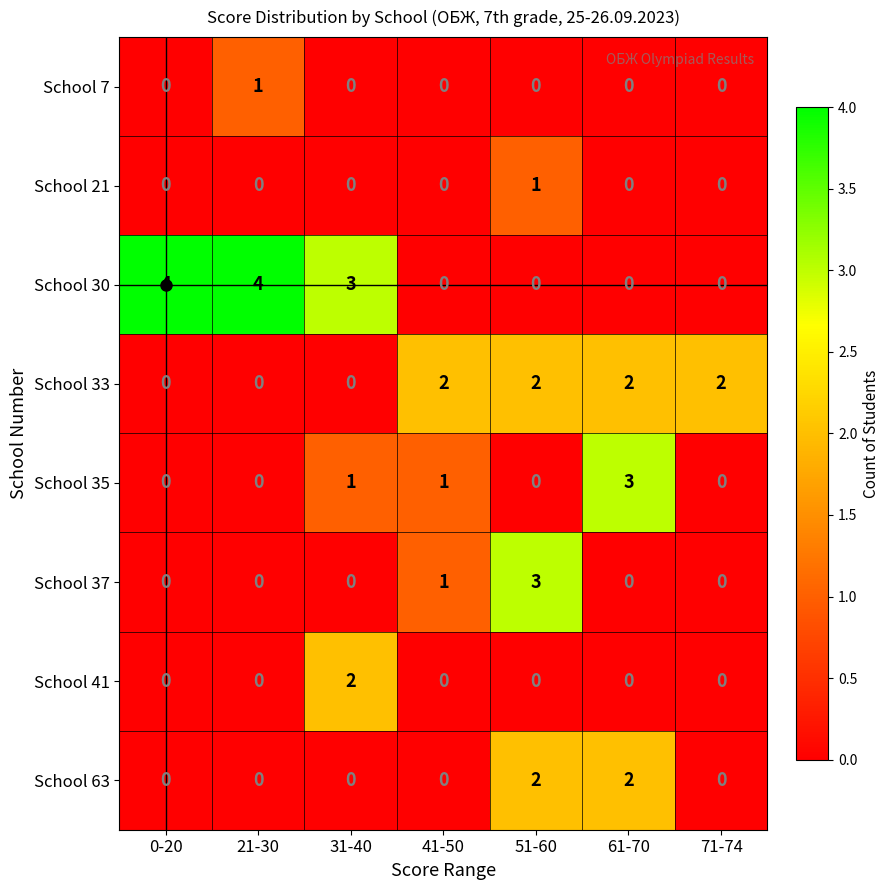

What is the sum of the School 30 values at 21-30 and 51-60?

4